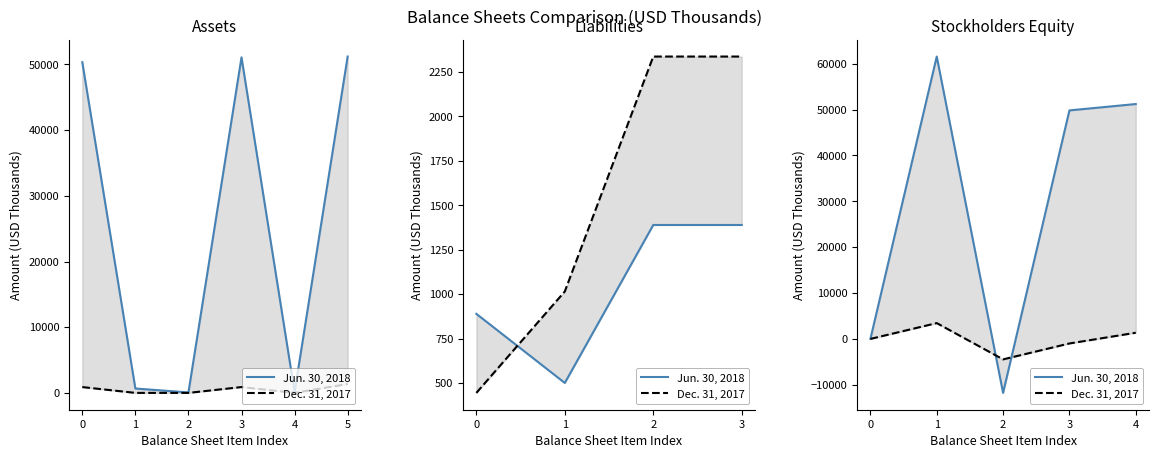

Which series has the largest range (max minus min)?

Jun. 30, 2018